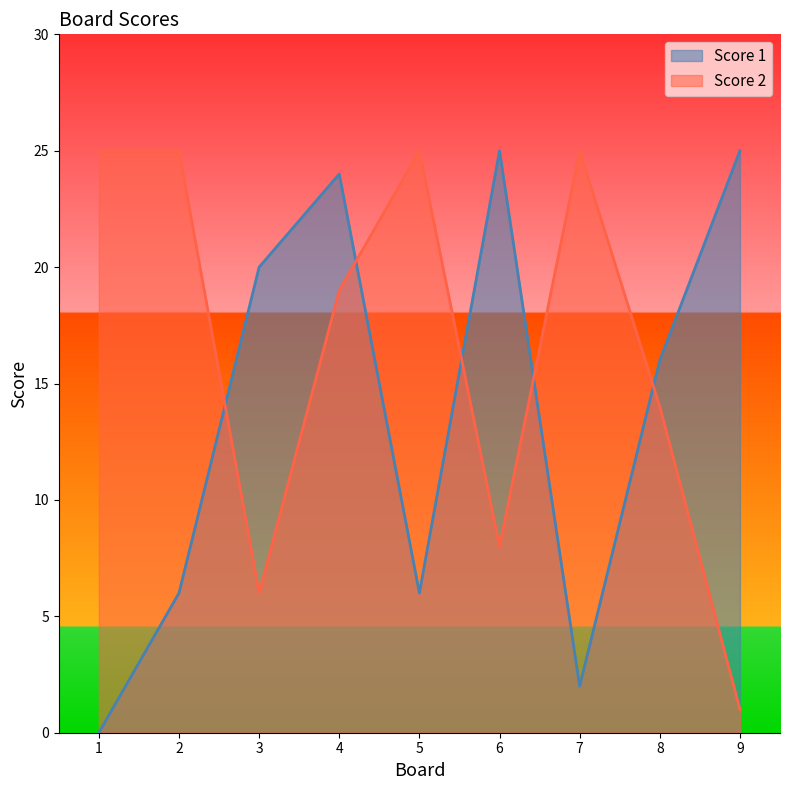

Which series has the largest range (max minus min)?

Score 1